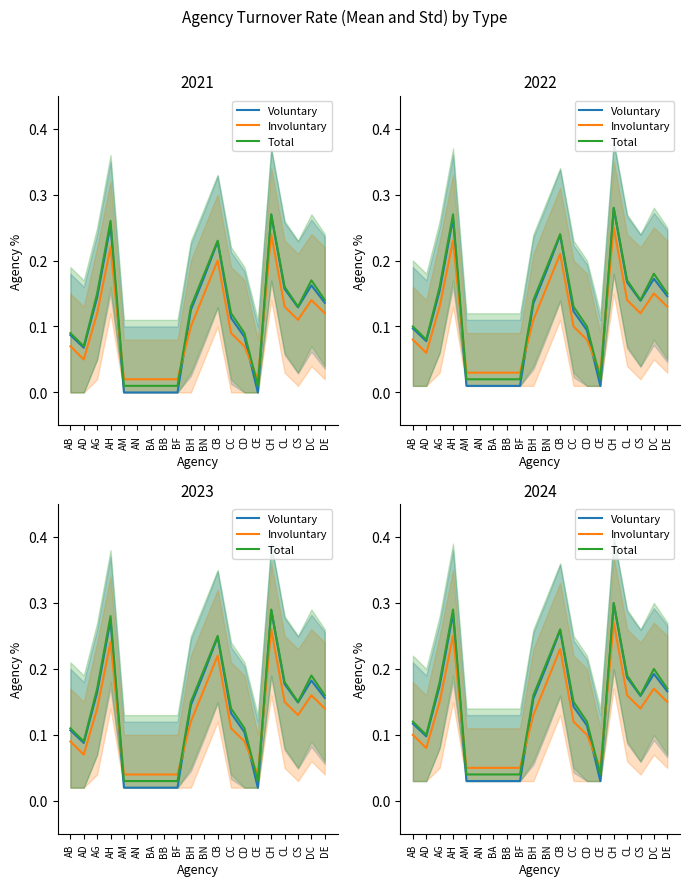

Which series has the largest total across all categories?

Total